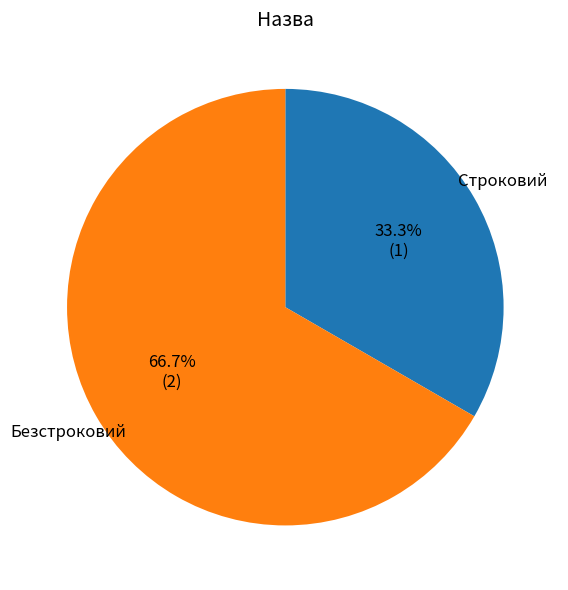

Does any single category account for the majority?

Yes